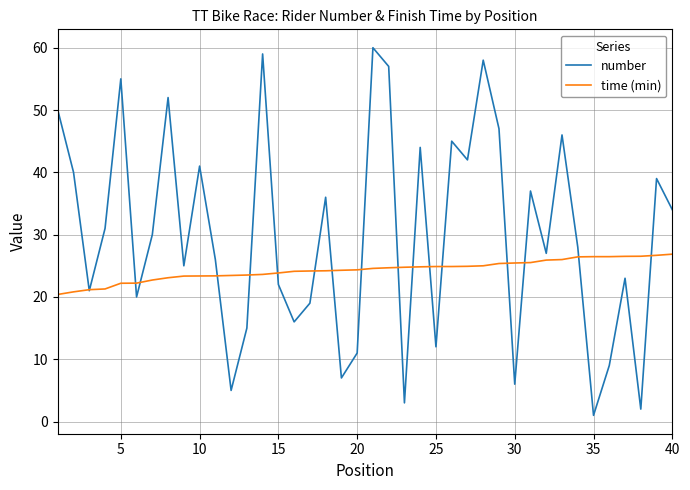

Which series has the largest range (max minus min)?

number